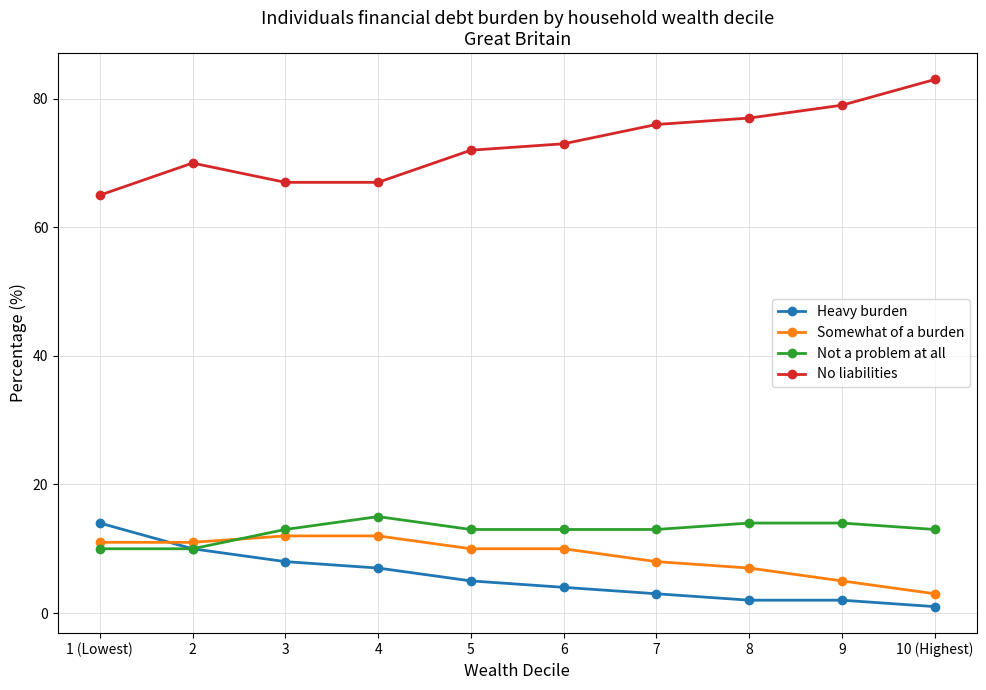

Where does the Somewhat of a burden series first go above 10?

1 (Lowest)